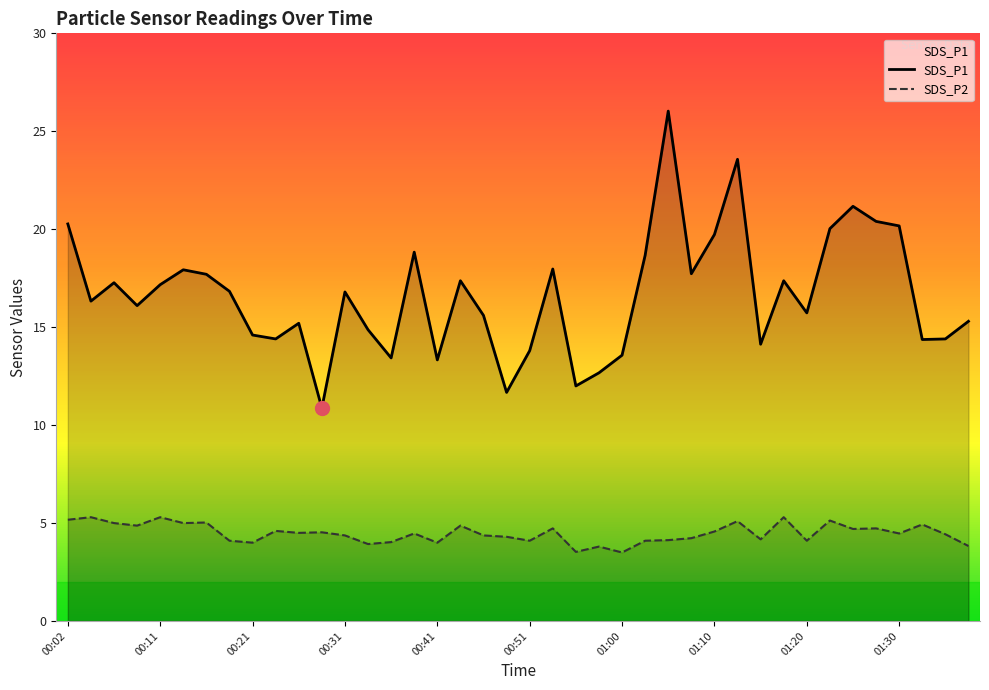

Rank the series by their maximum value, from highest to lowest.

SDS_P1, SDS_P2